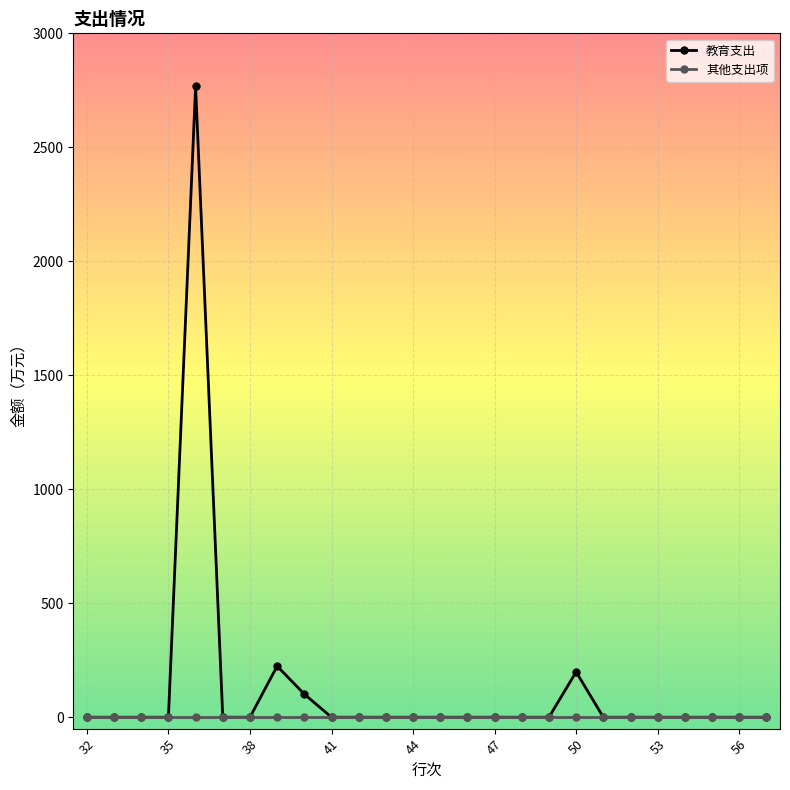

Which series has the widest spread of values?

教育支出